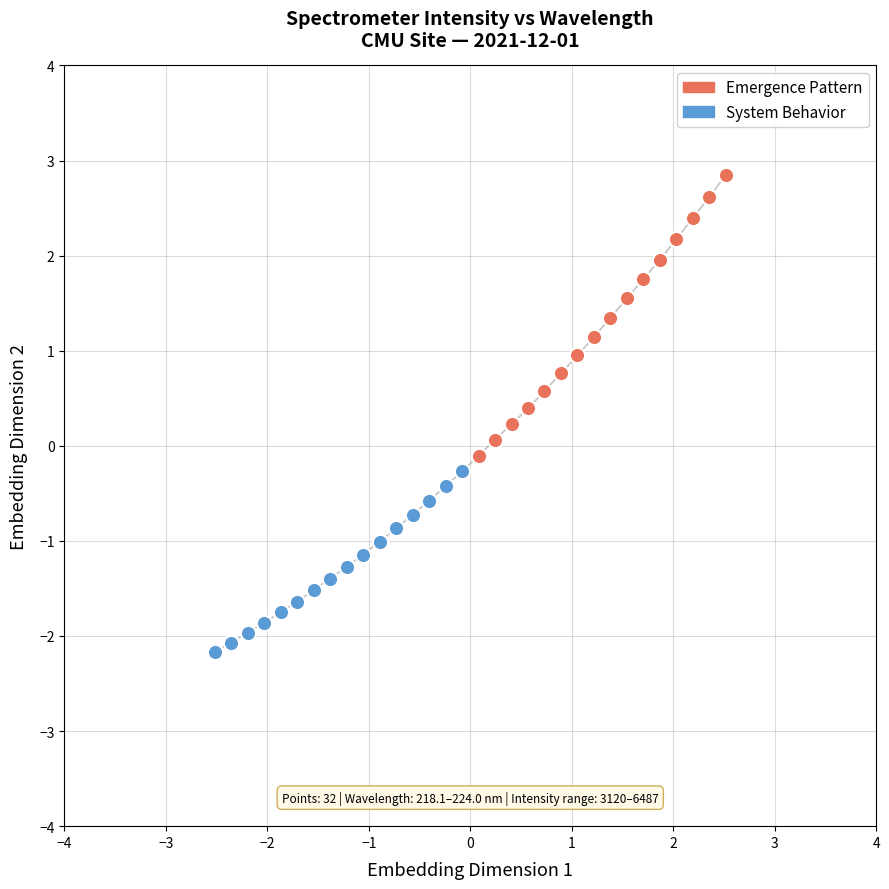

Which series has the widest spread of Y values?

Emergence Pattern